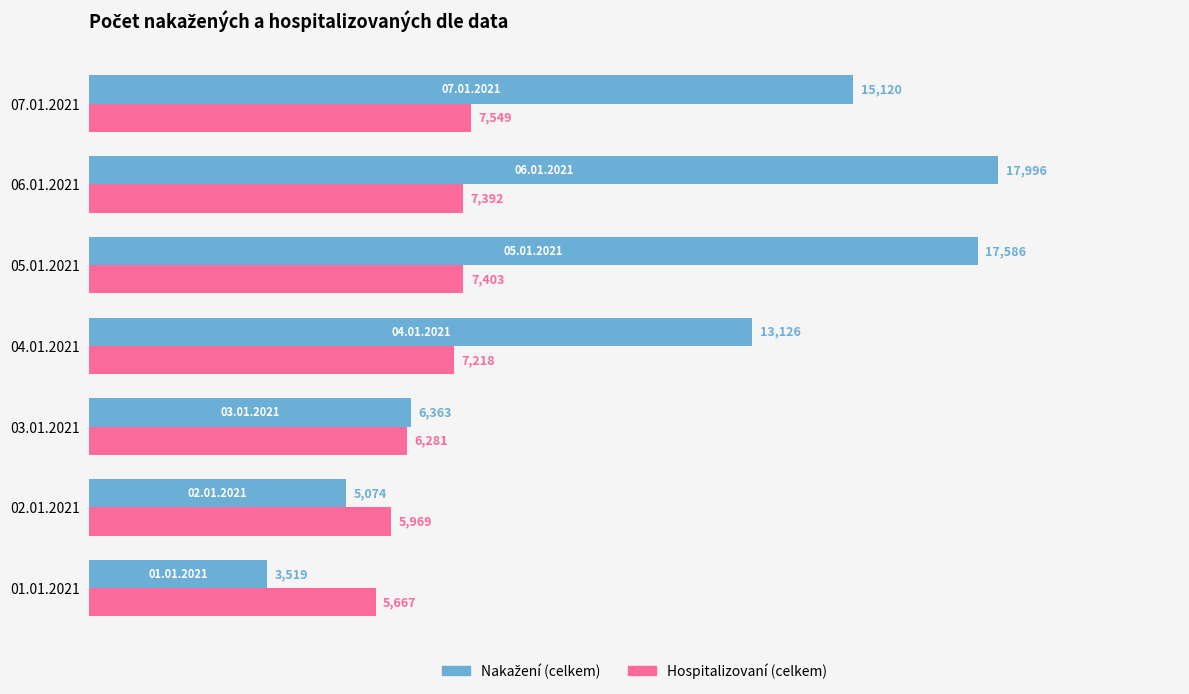

What is the total value across all series at 07.01.2021?

22669